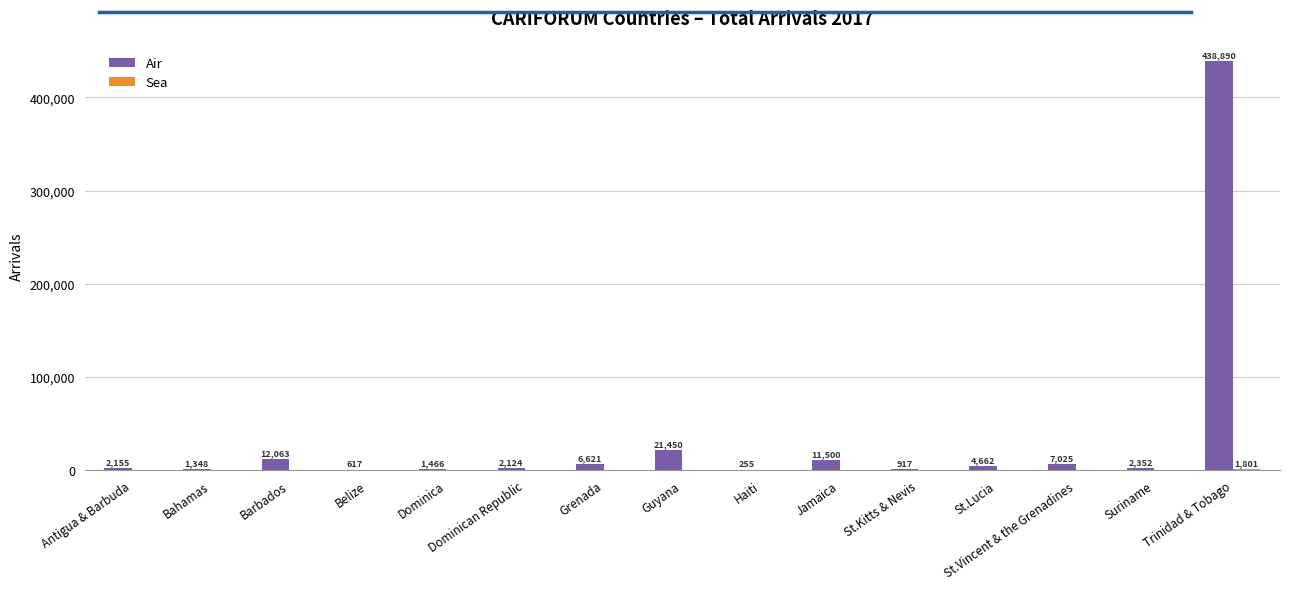

What is the spread (max minus min) of values at Dominica?

1432